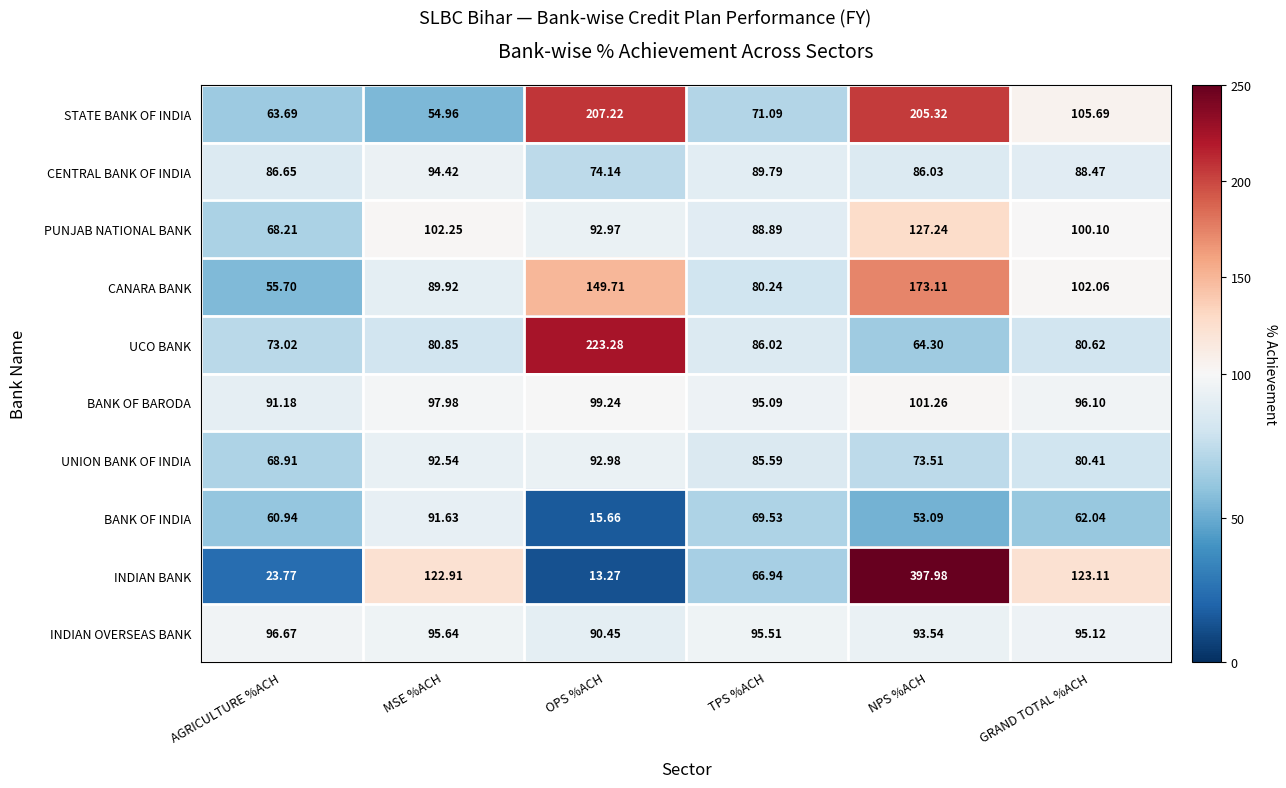

Which series changed the most between MSE %ACH and OPS %ACH?

STATE BANK OF INDIA